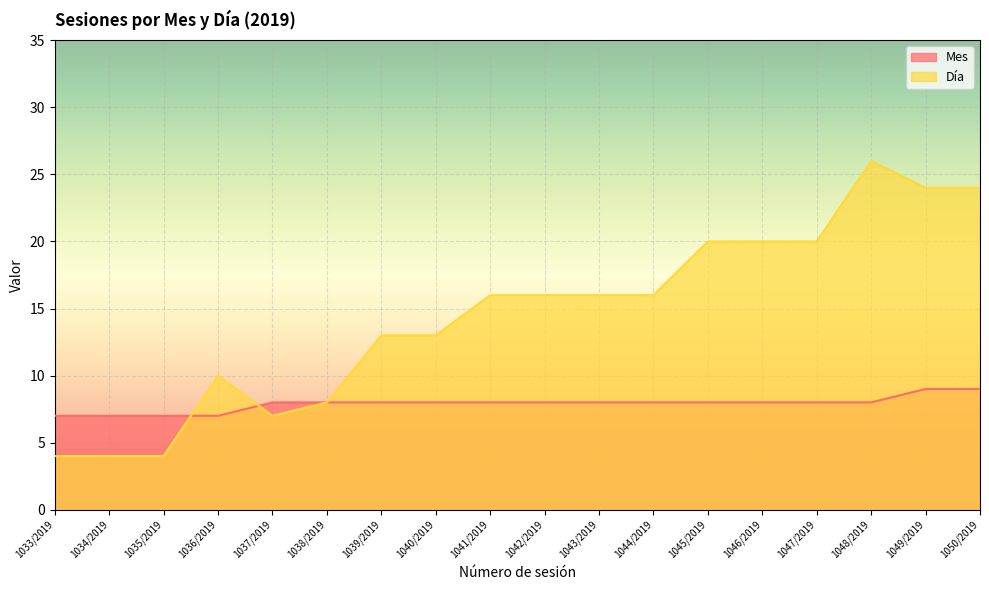

Is it true that Mes equals 8 at 1044/2019?

True